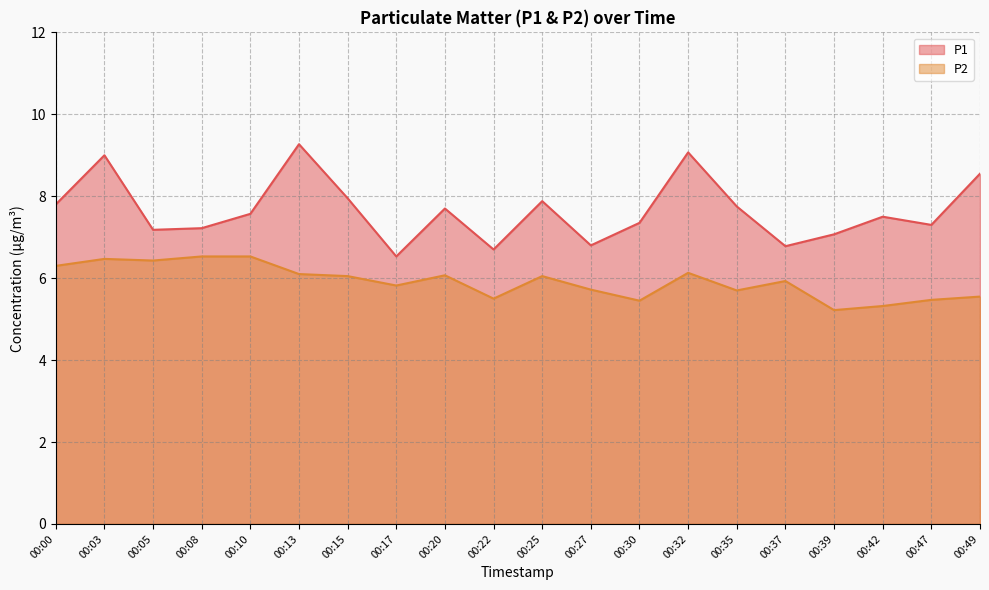

True or false: P2 and P1 cross at least once.

False